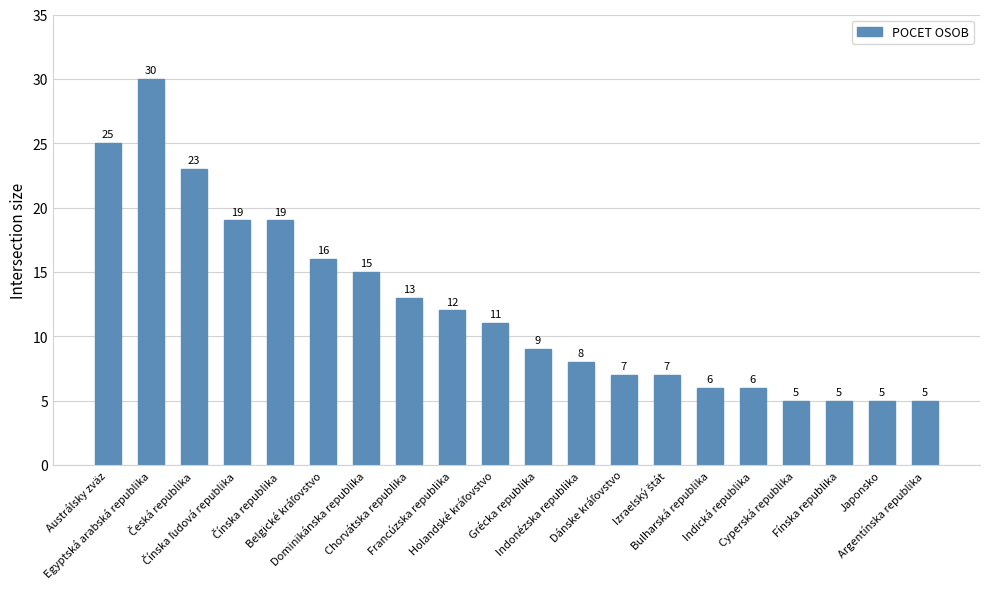

What is the change in value from Dominikánska republika to Francúzska republika?

-3